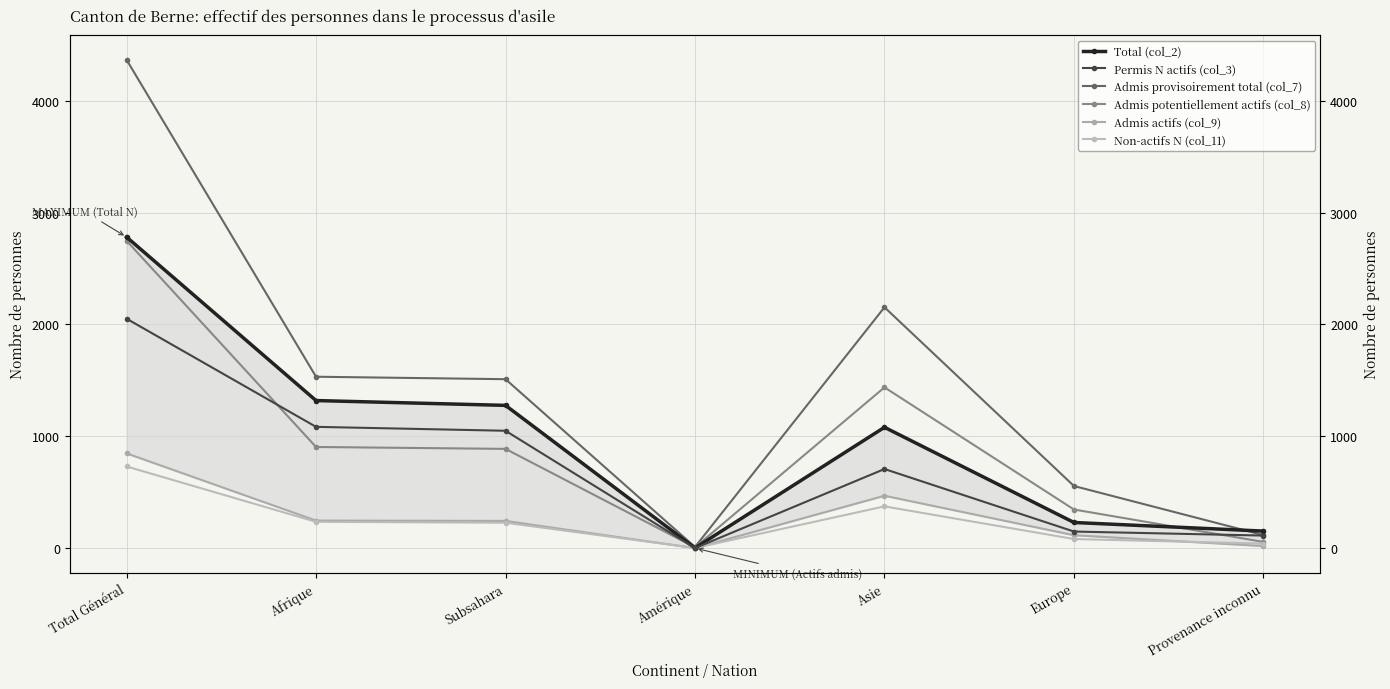

Which series changed the most between Total Général and Afrique?

Admis provisoirement total (col_7)